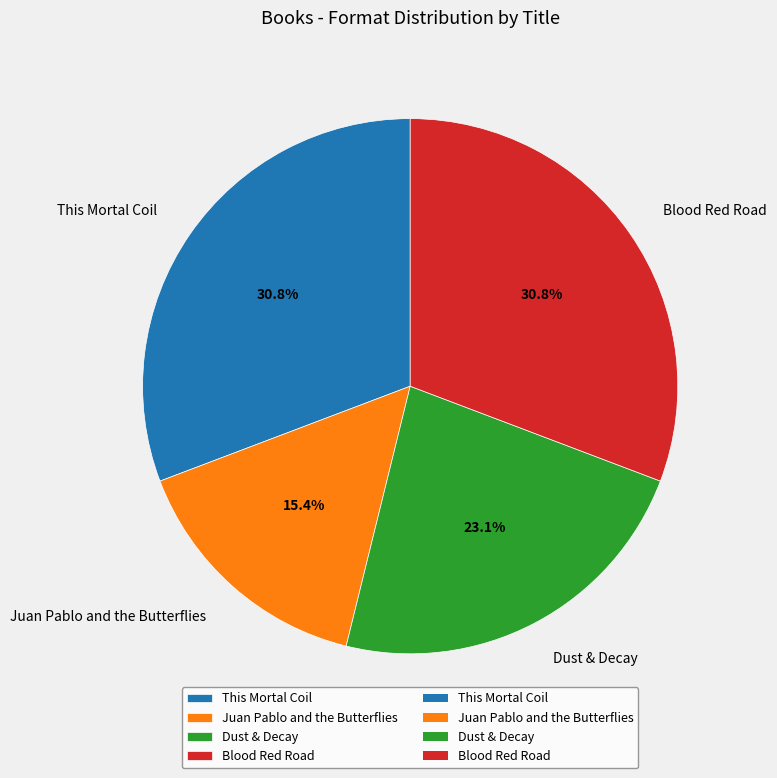

To the nearest percent, what is the difference between the Dust & Decay and Juan Pablo and the Butterflies slice percentages?

8%